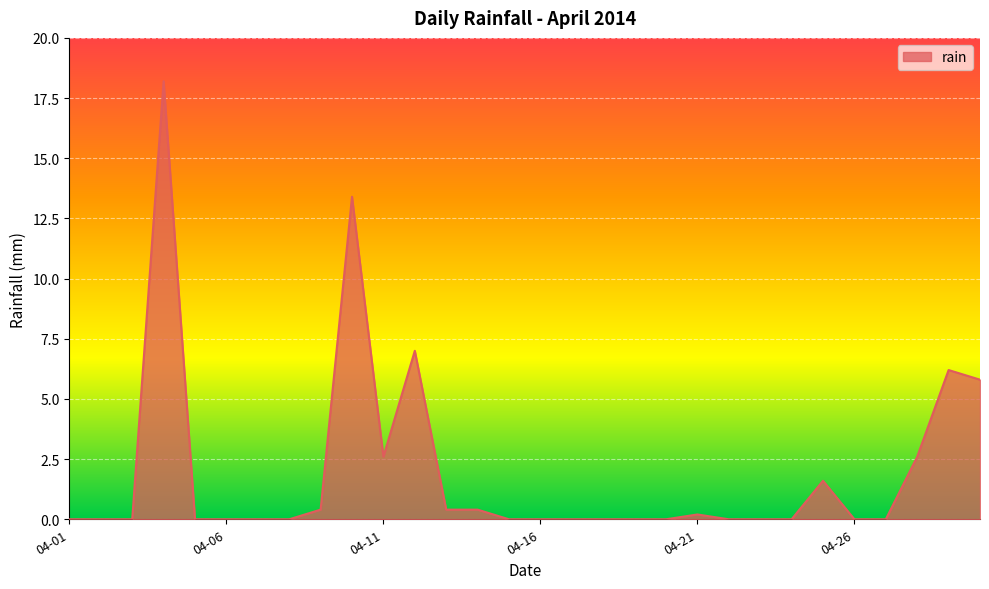

What is the maximum value shown in the chart?

18.2